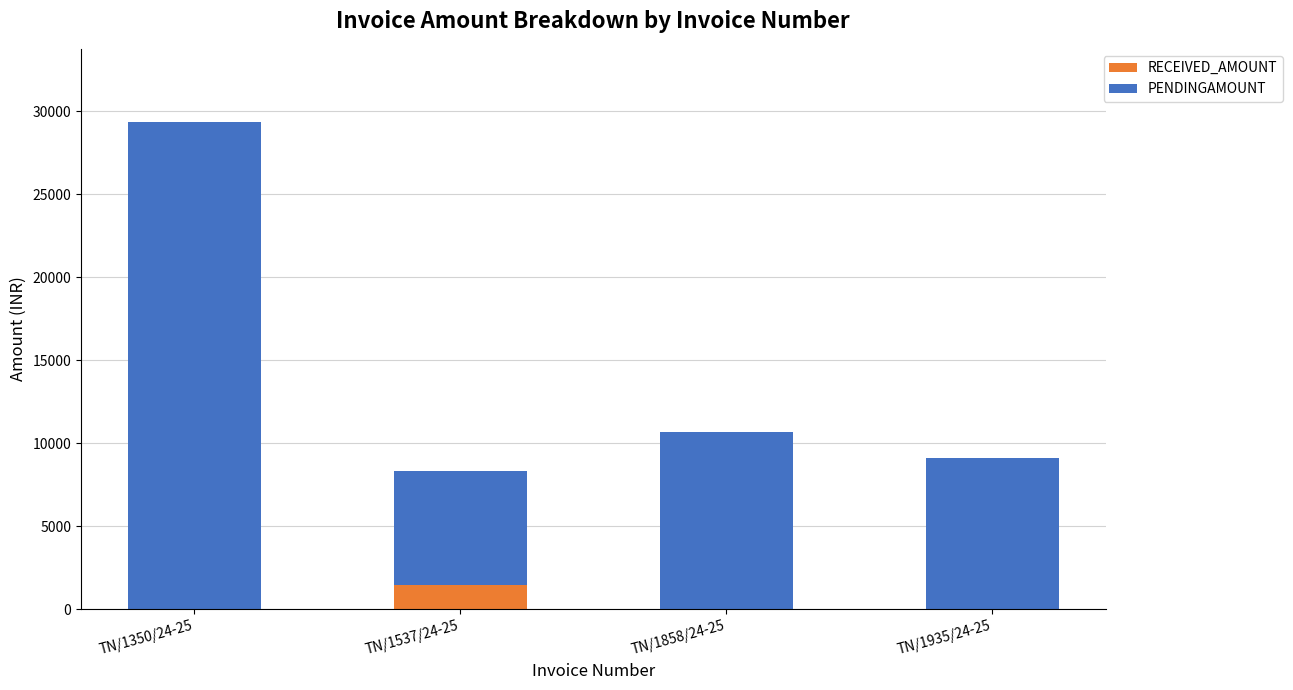

At which label does RECEIVED_AMOUNT reach its peak?

TN/1537/24-25